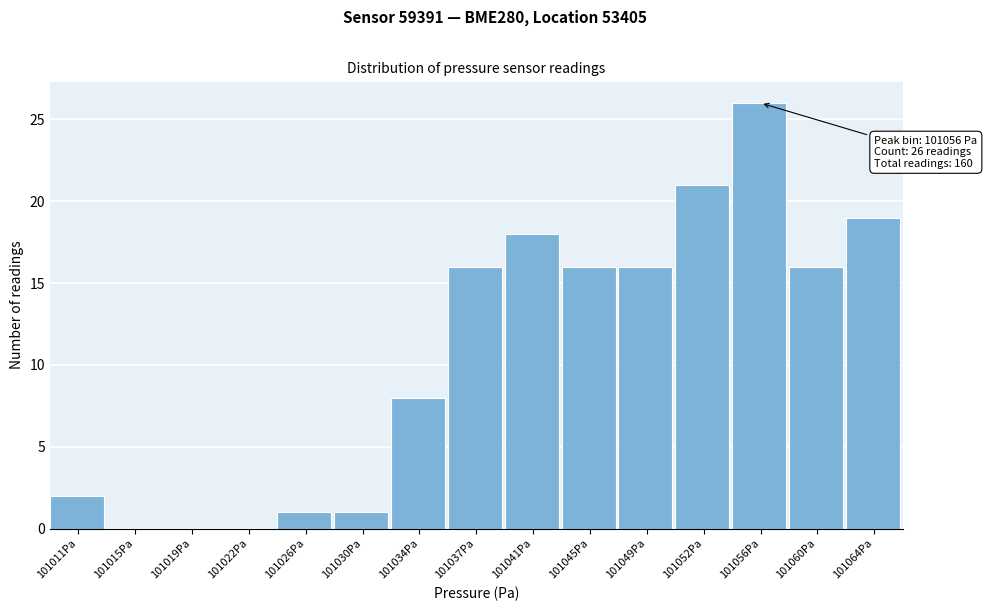

Which range on the x-axis has the tallest bar?

101054.5 to 101058.0